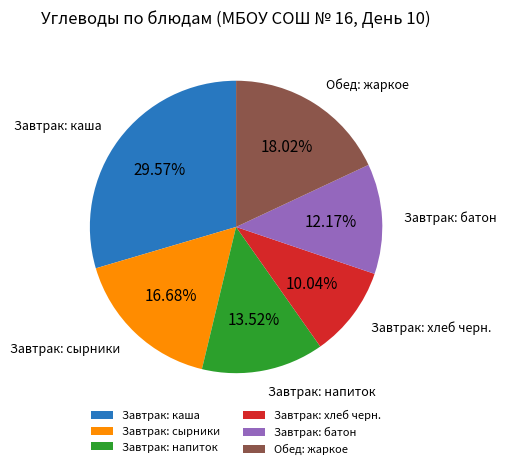

What is the smallest slice in the pie chart?

Завтрак: хлеб черн.